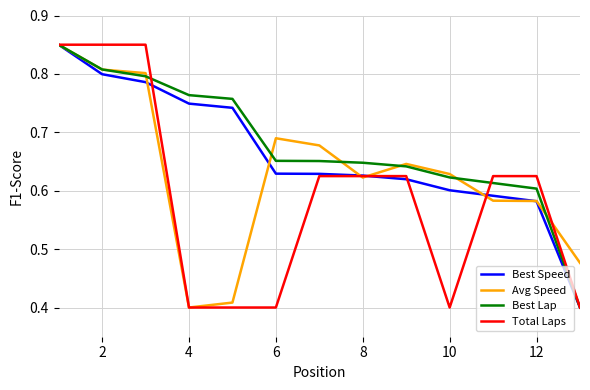

List the series in order of their overall mean, lowest first.

Total Laps, Avg Speed, Best Speed, Best Lap